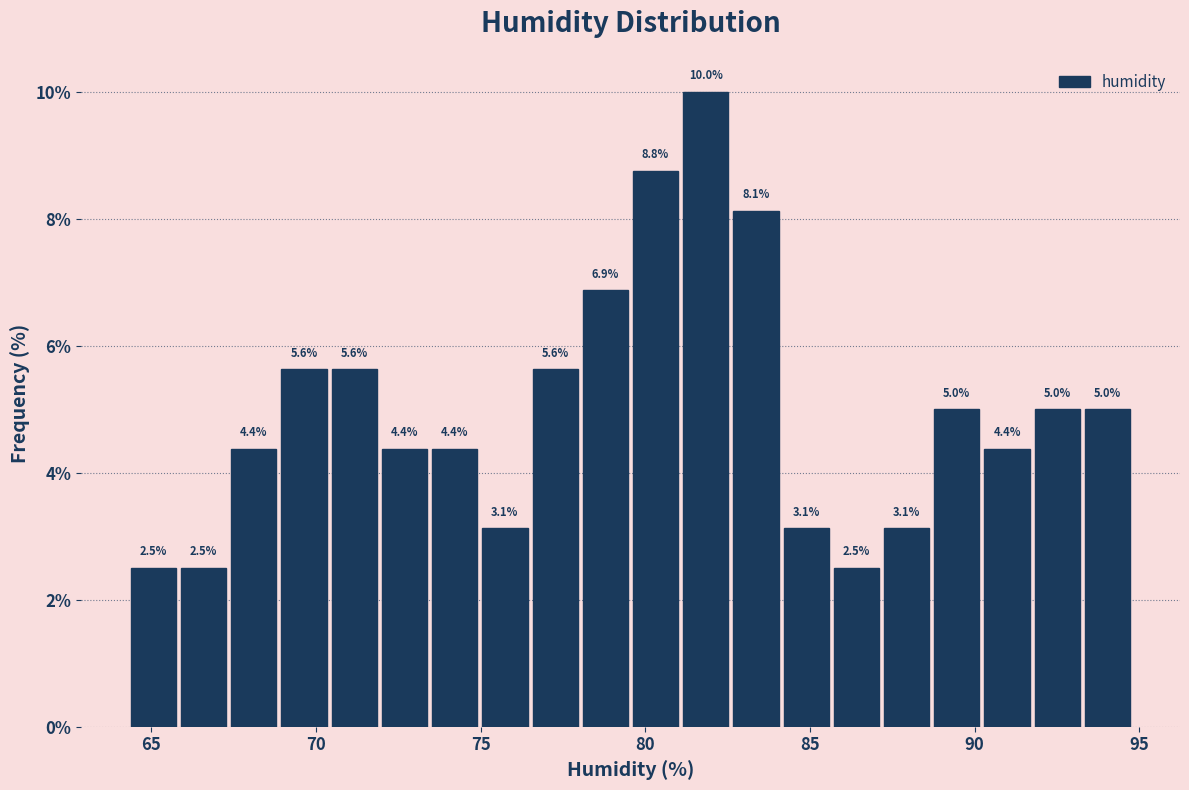

Read against the x-axis, roughly where is the centre of the tallest bar?

82.0